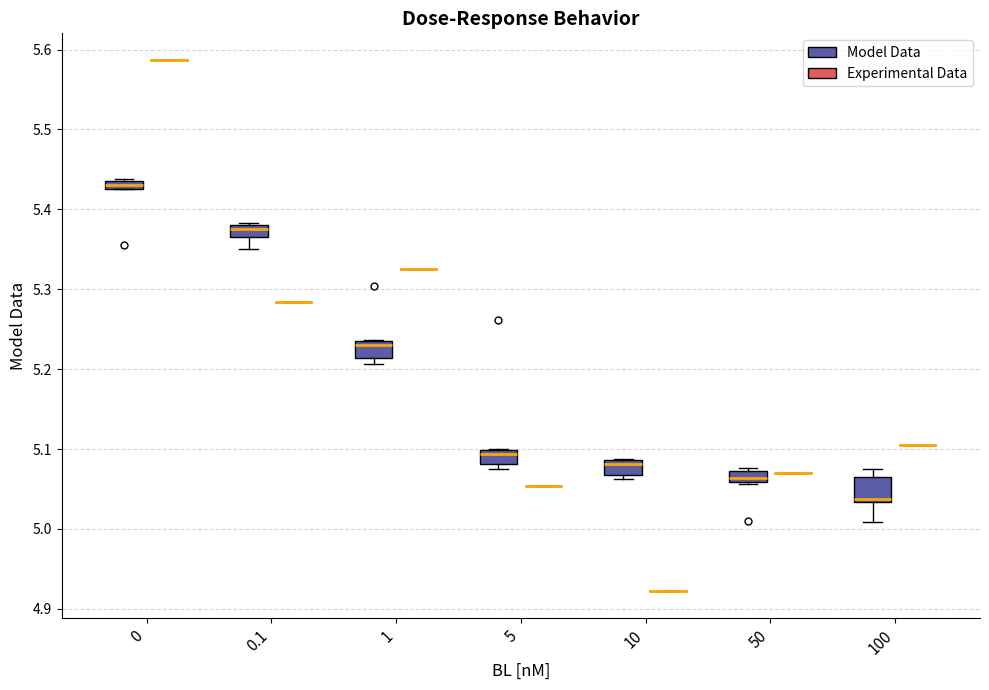

Where is the lower edge of the box for 0.1 (Model Data) on the y-axis? The values are not printed on the chart, so give them approximately, as read against the axis.

5.37